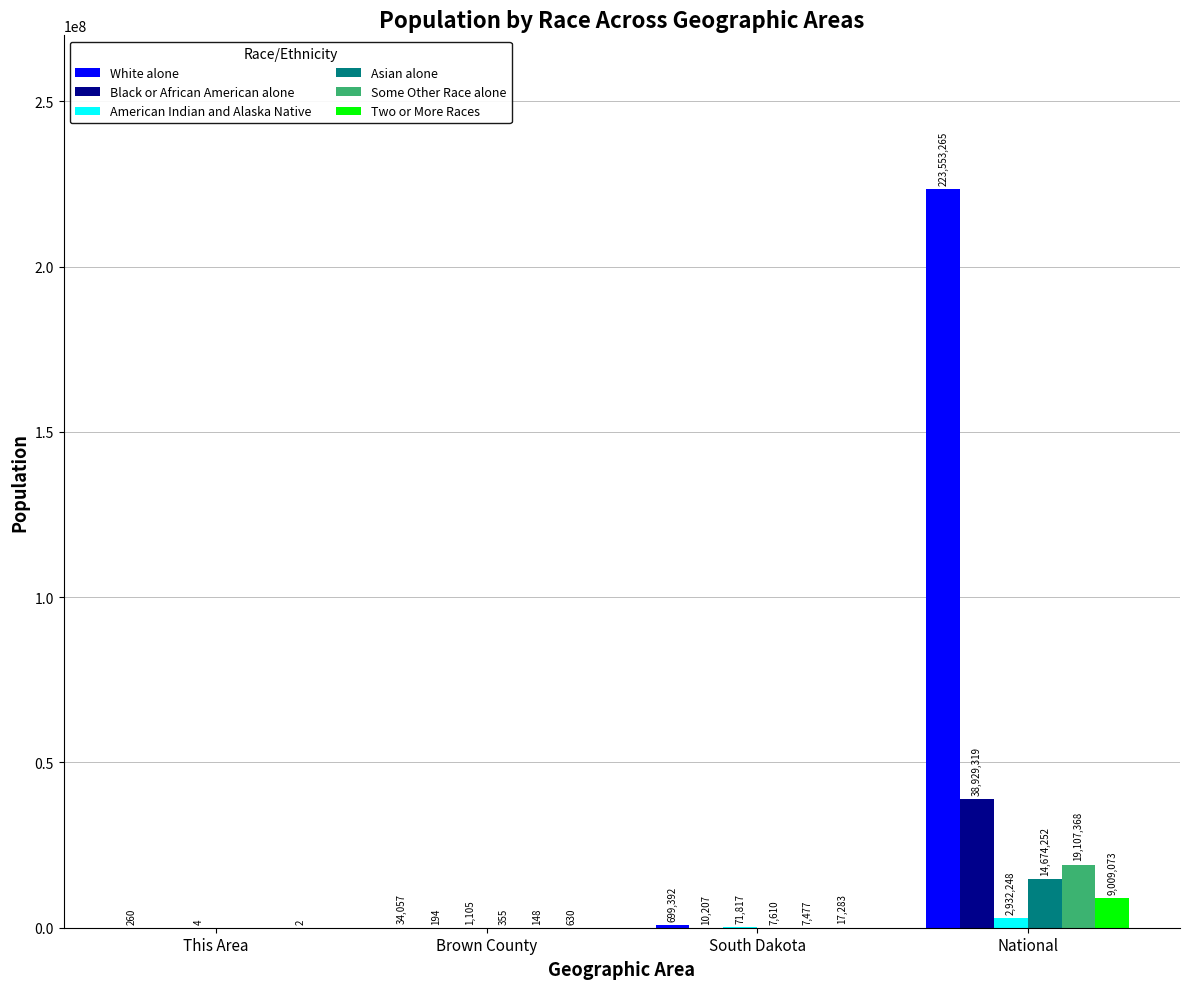

How many groups of bars are there?

4